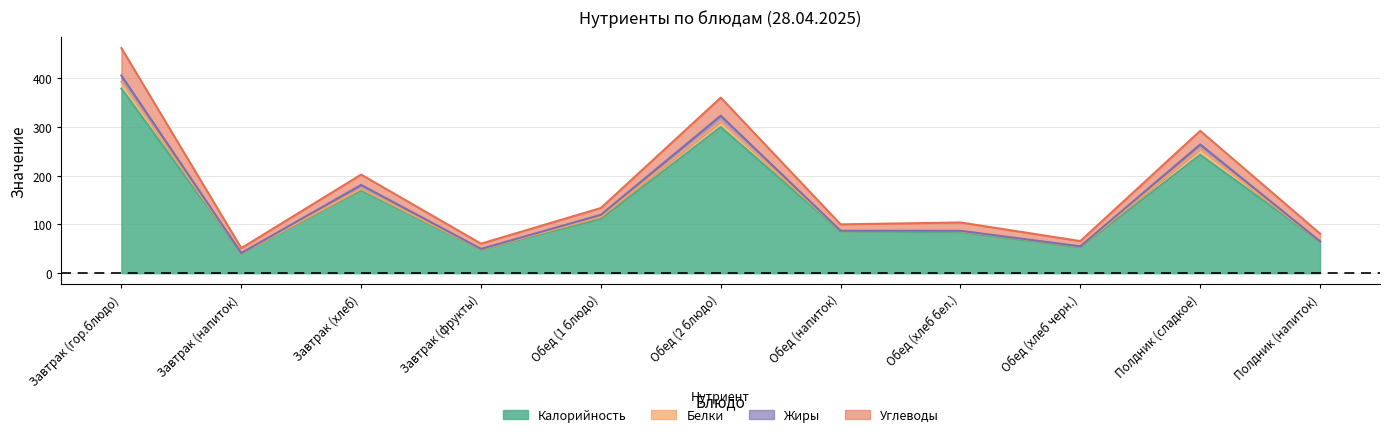

What is the total value across all series at Завтрак (гор.блюдо)?

462.1